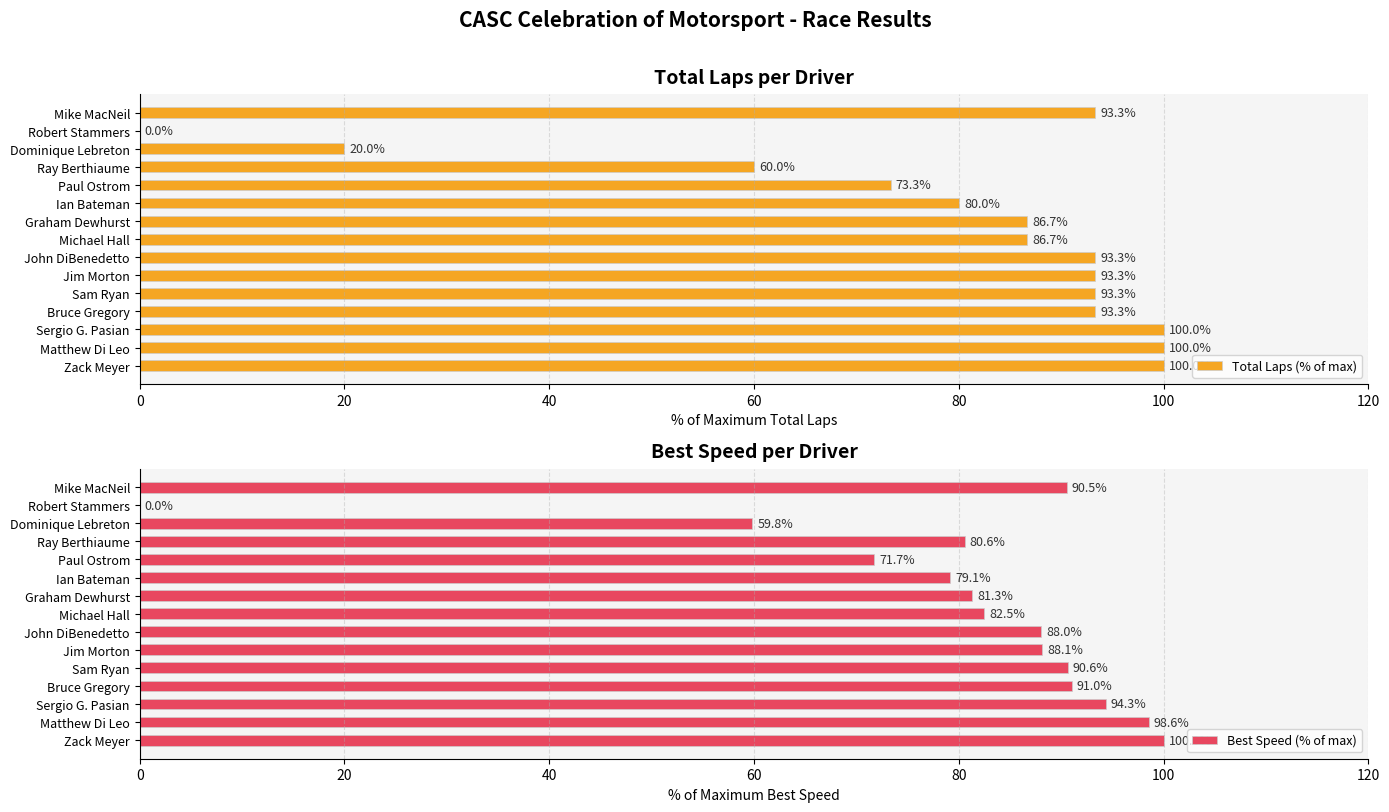

Which category has the highest value in the Best Speed (% of max) series?

Zack Meyer